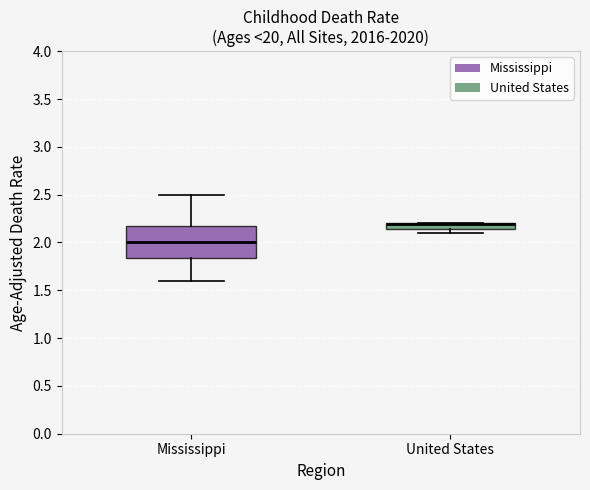

Which box is the tallest, from its lower edge to its upper edge?

Mississippi